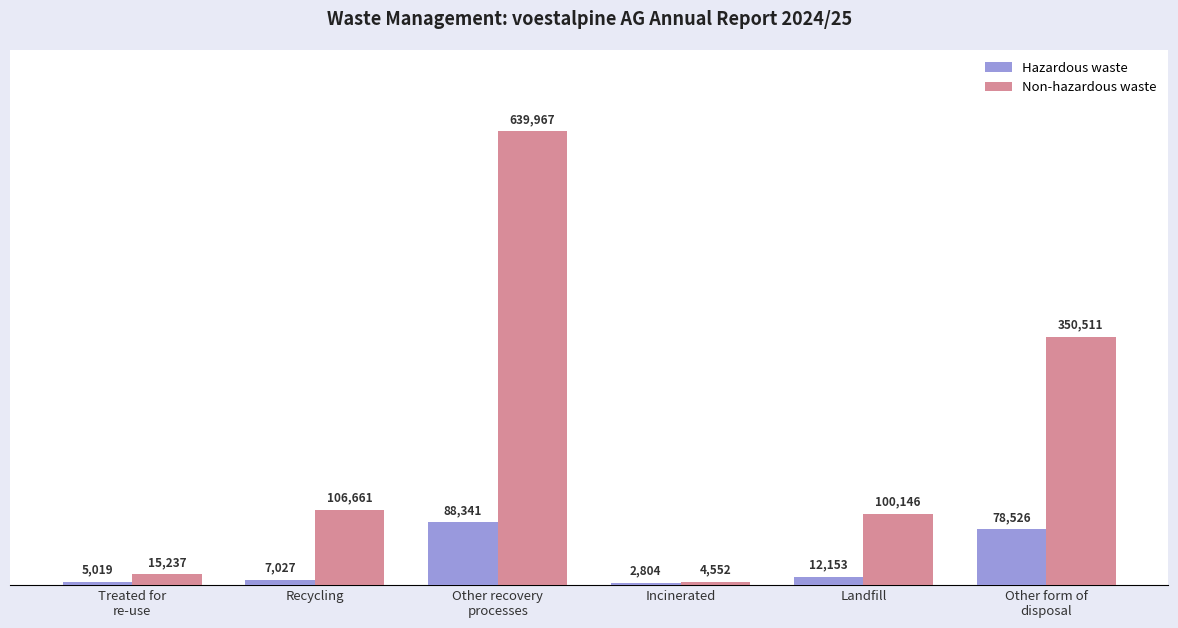

Rank the series by their average value, from lowest to highest.

Hazardous waste, Non-hazardous waste